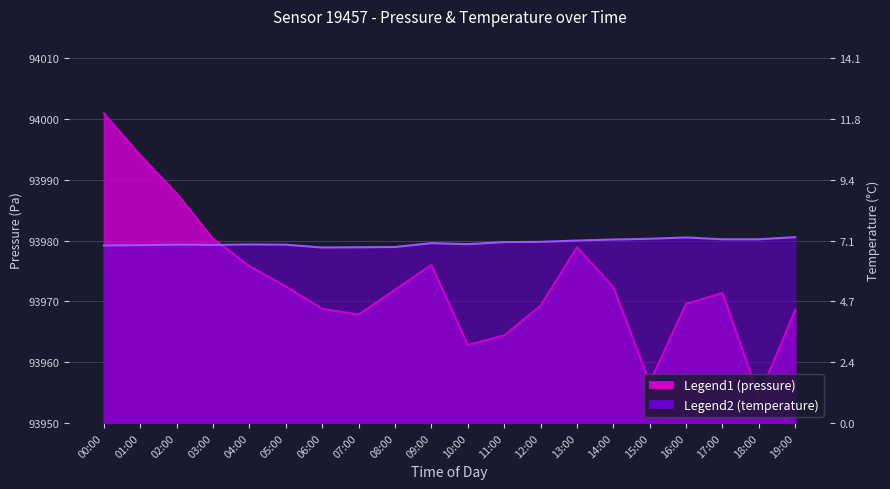

Rank the series by their average value, from highest to lowest.

temperature, pressure